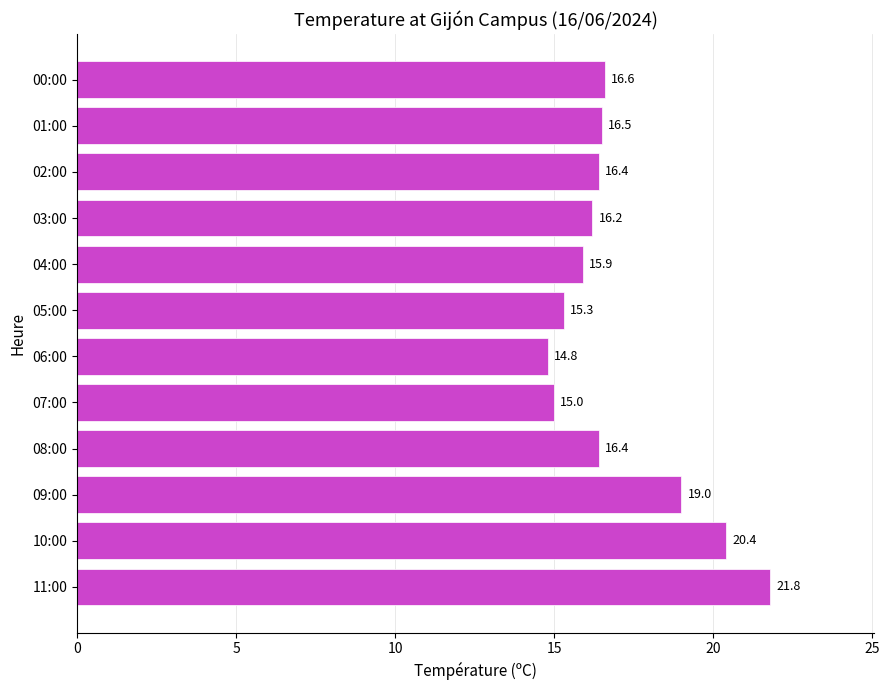

Reading bottom to top, list all the values displayed in this chart.

11:00=21.8	10:00=20.4	09:00=19.0	08:00=16.4	07:00=15.0	06:00=14.8	05:00=15.3	04:00=15.9	03:00=16.2	02:00=16.4	01:00=16.5	00:00=16.6